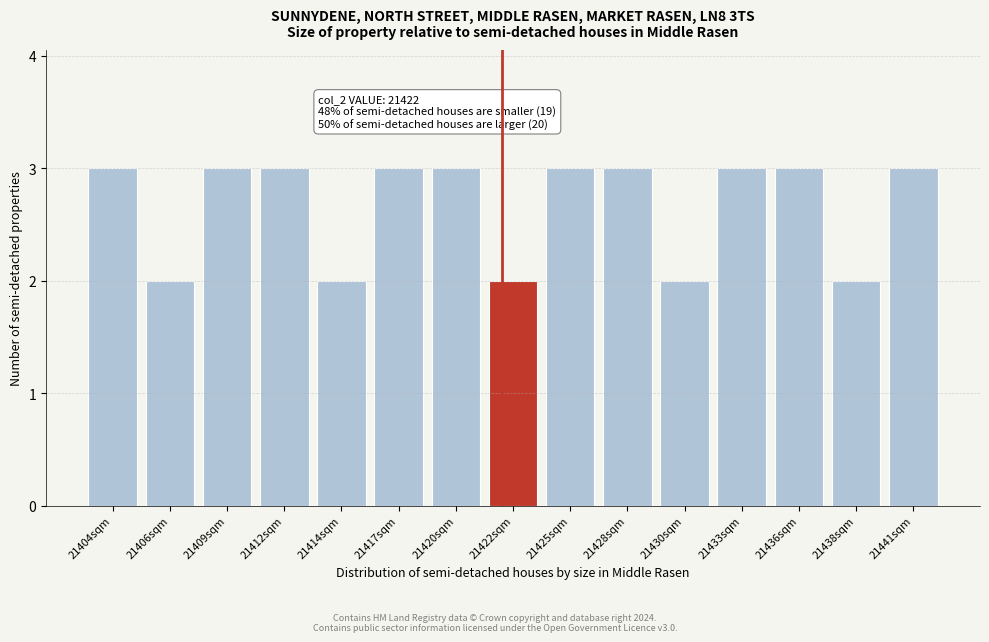

Reading right to left, list all the values displayed in this chart.

21441sqm=3	21438sqm=2	21436sqm=3	21433sqm=3	21430sqm=2	21428sqm=3	21425sqm=3	21422sqm=2	21420sqm=3	21417sqm=3	21414sqm=2	21412sqm=3	21409sqm=3	21406sqm=2	21404sqm=3